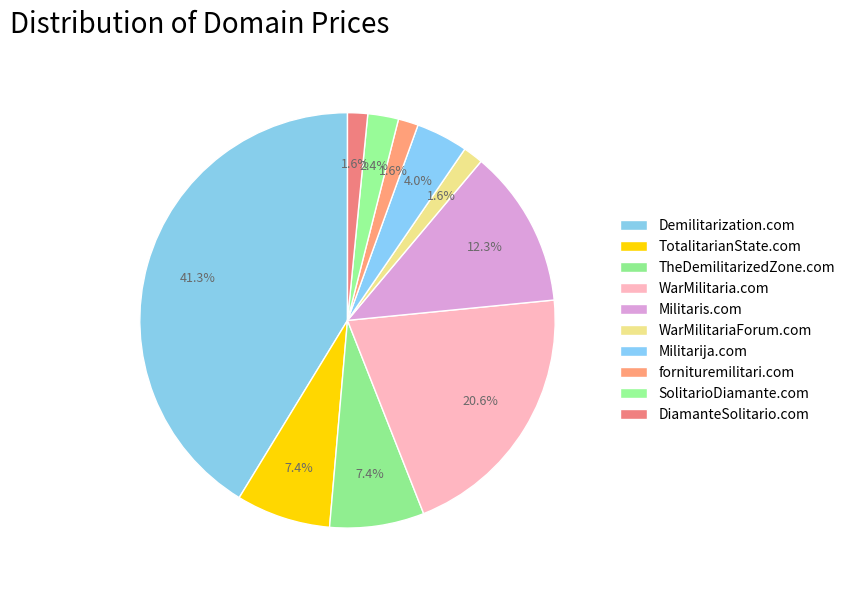

How many slices are in this pie chart?

10